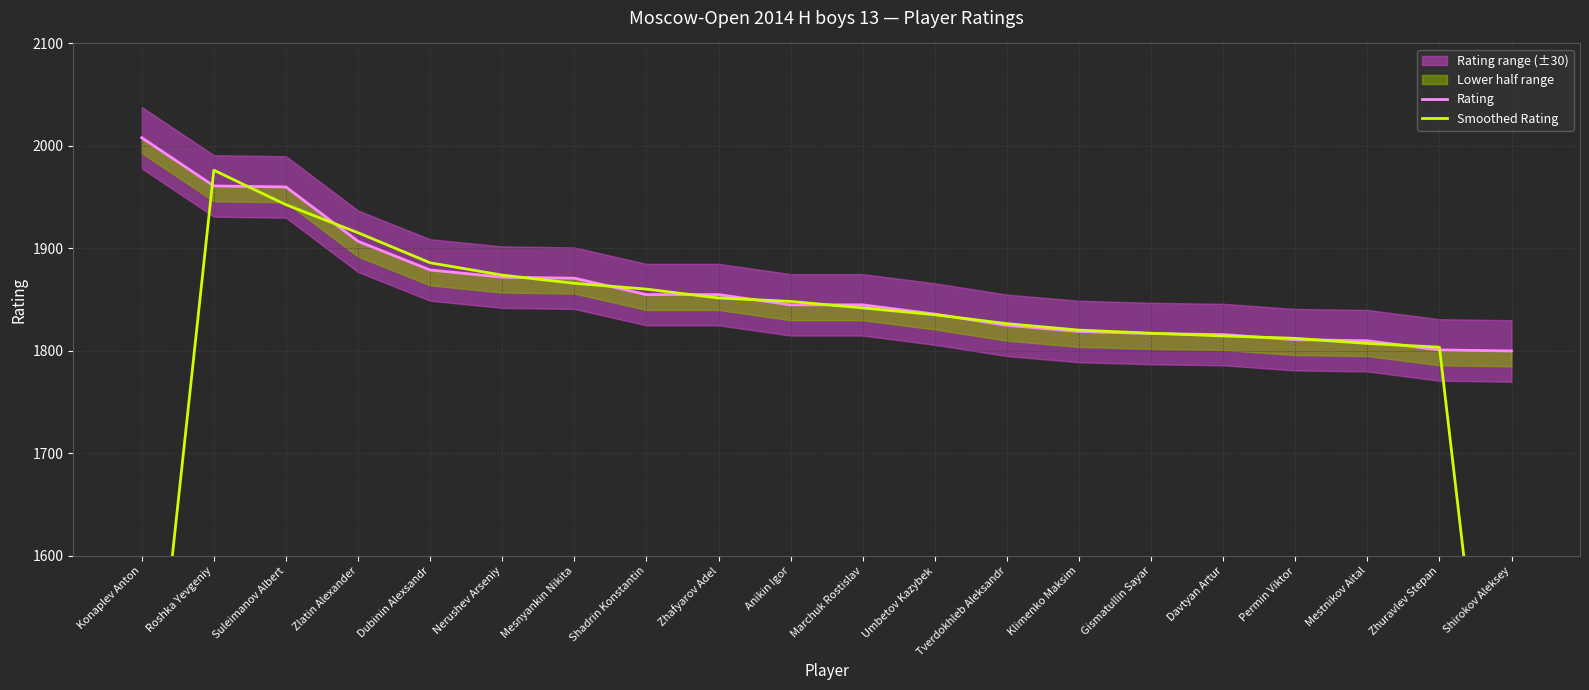

What is the maximum value for Smoothed Rating?

1976.3